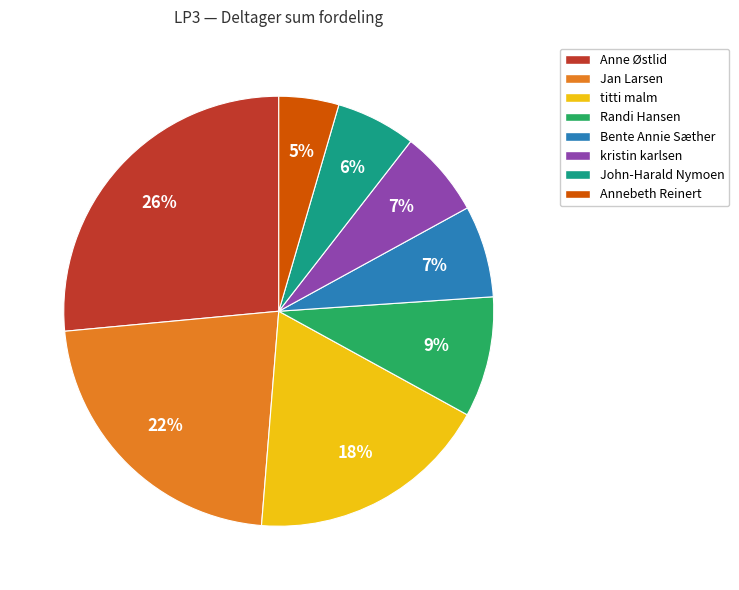

True or false: Annebeth Reinert accounts for 16% of the total.

False